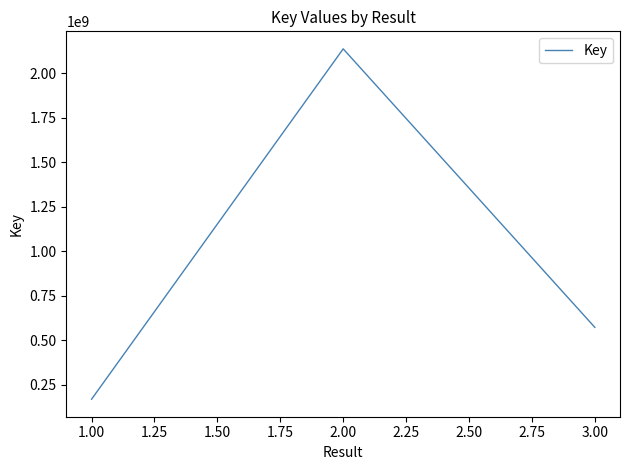

Is it true that the value at 1.00 is 251846193?

False